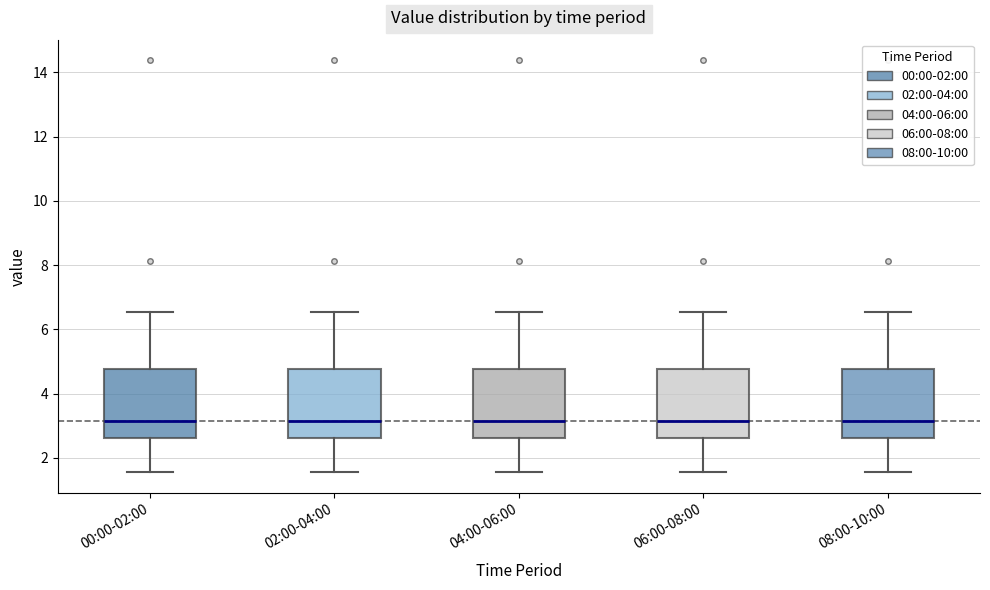

Reading left to right, transcribe this box plot: for each box, give where its median line is, the range the box spans, and where its two whiskers end, as read against the y-axis. The values are not printed on the chart, so give them approximately, as read against the axis.

00:00-02:00: median 3.2, box 2.6 to 4.8, whiskers 1.6 to 6.6
02:00-04:00: median 3.2, box 2.6 to 4.8, whiskers 1.6 to 6.6
04:00-06:00: median 3.2, box 2.6 to 4.8, whiskers 1.6 to 6.6
06:00-08:00: median 3.2, box 2.6 to 4.8, whiskers 1.6 to 6.6
08:00-10:00: median 3.2, box 2.6 to 4.8, whiskers 1.6 to 6.6